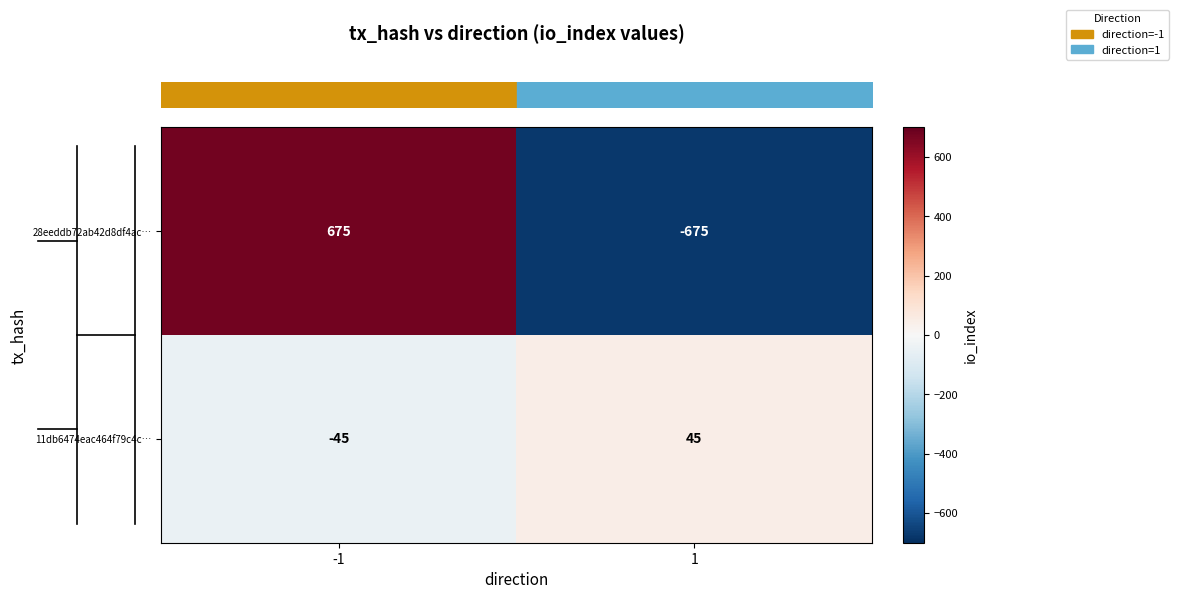

Which series changed the most between -1 and 1?

28eeddb72ab42d8df4ac…